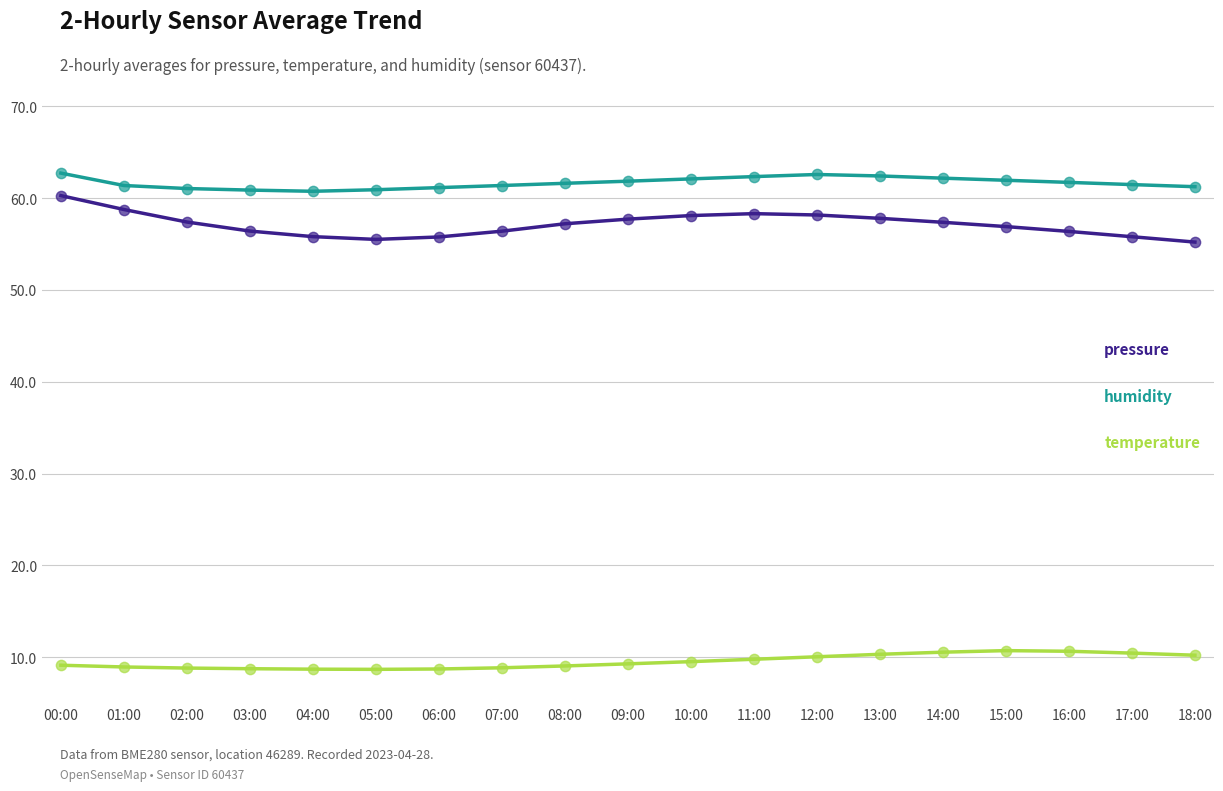

Which series has the largest total across all categories?

humidity